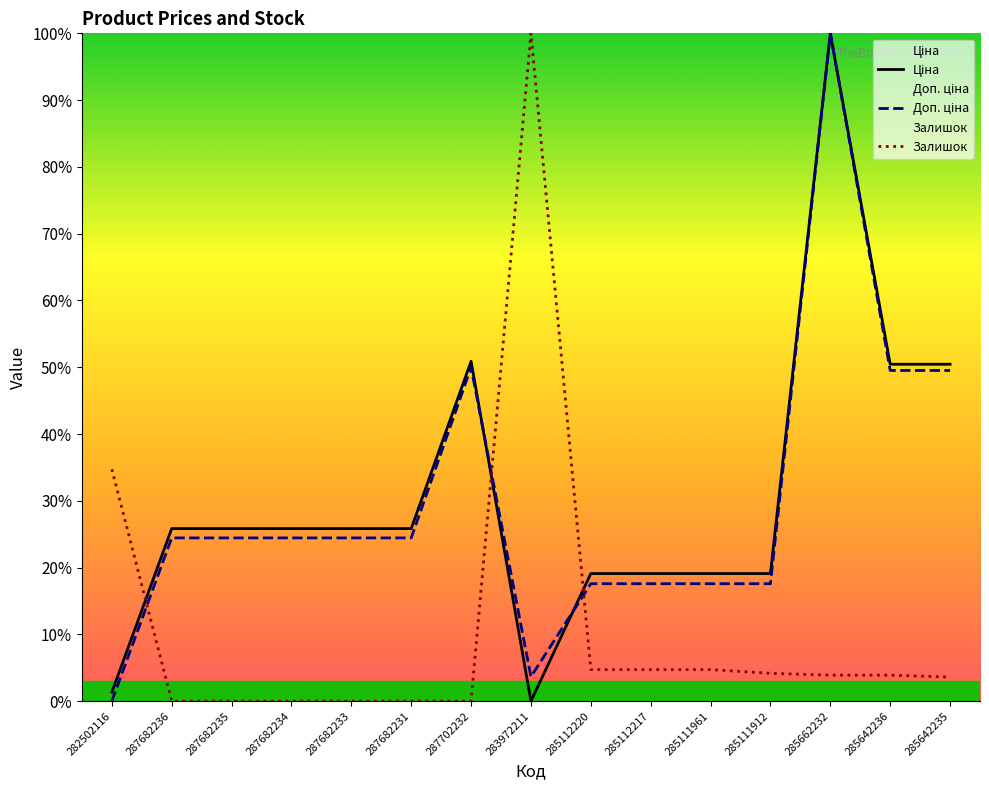

What is the difference between the second highest and second lowest values in the Доп. ціна series?

0.5